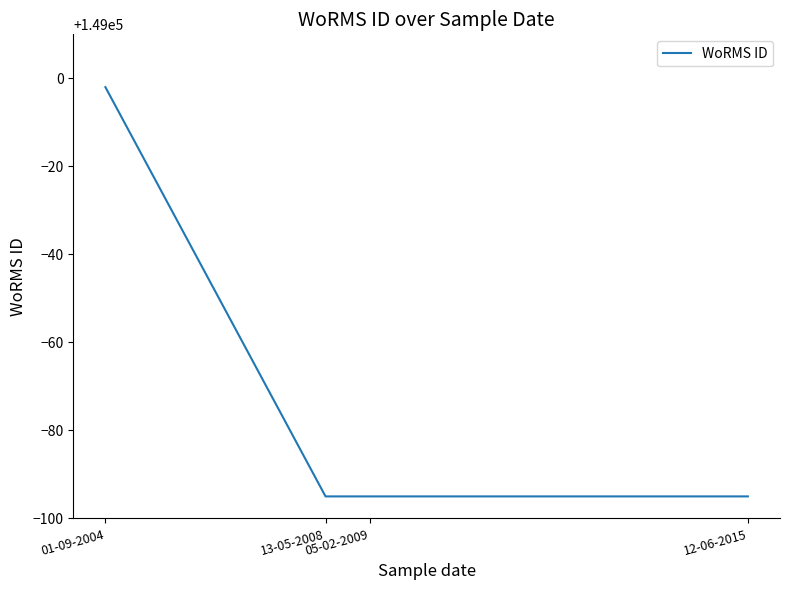

How many series are shown in this chart?

1